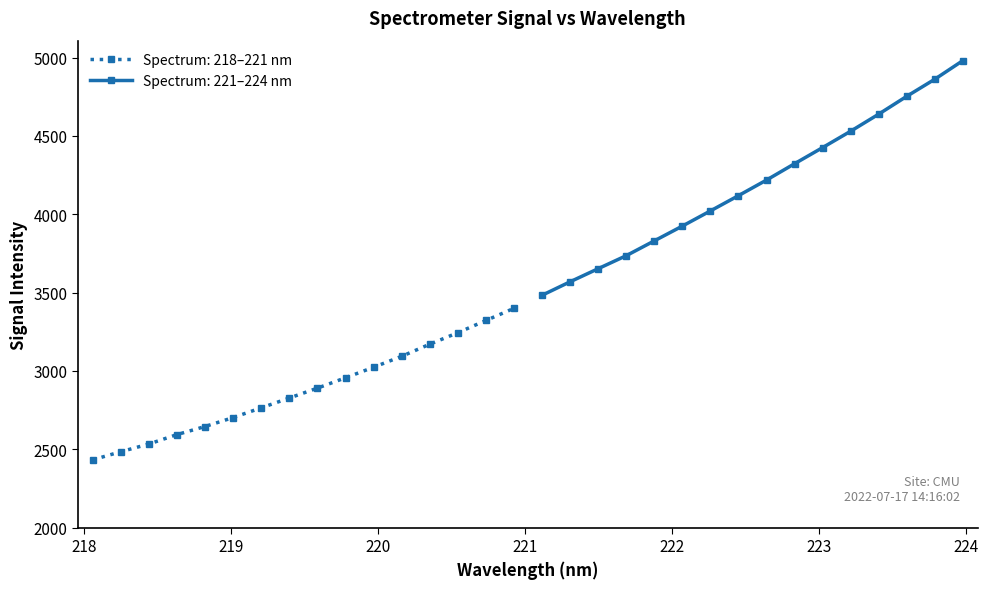

Reading left to right, extract all data points from this chart.

2432.2	2483.9	2533.1	2593.3	2644.9	2702.0	2764.1	2826.9	2889.9	2956.1	3023.2	3093.2	3170.3	3243.9	3321.8	3399.5	3482.9	3569.0	3652.6	3735.7	3830.2	3924.6	4021.4	4119.0	4218.4	4322.8	4425.7	4530.3	4639.2	4753.1	4862.1	4980.8